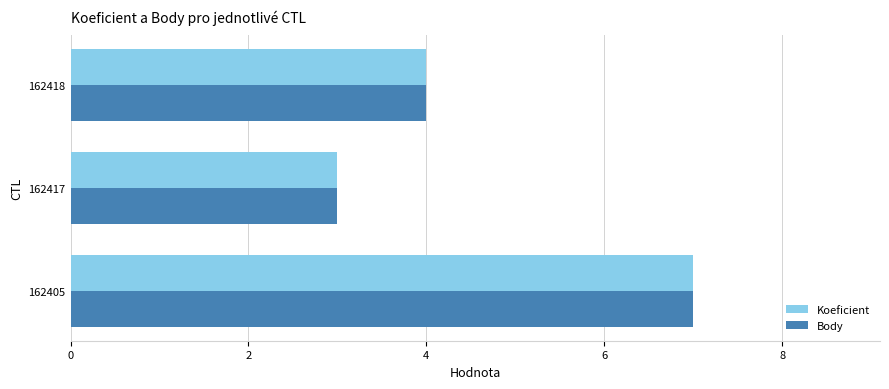

The Koeficient series shows 5 at 162417. True or false?

False